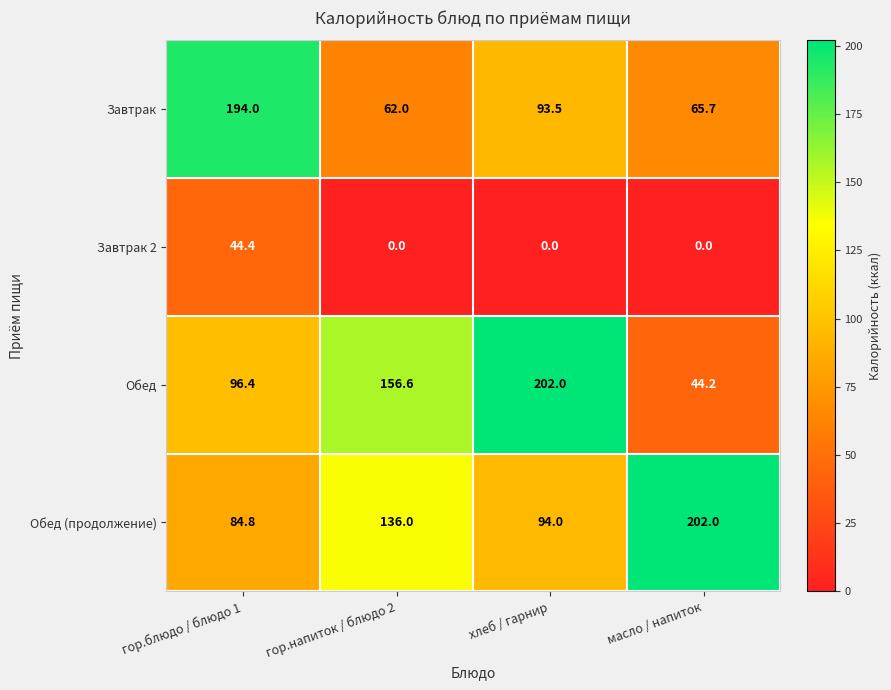

What is the sum of the Обед values at гор.напиток / блюдо 2 and хлеб / гарнир?

358.6